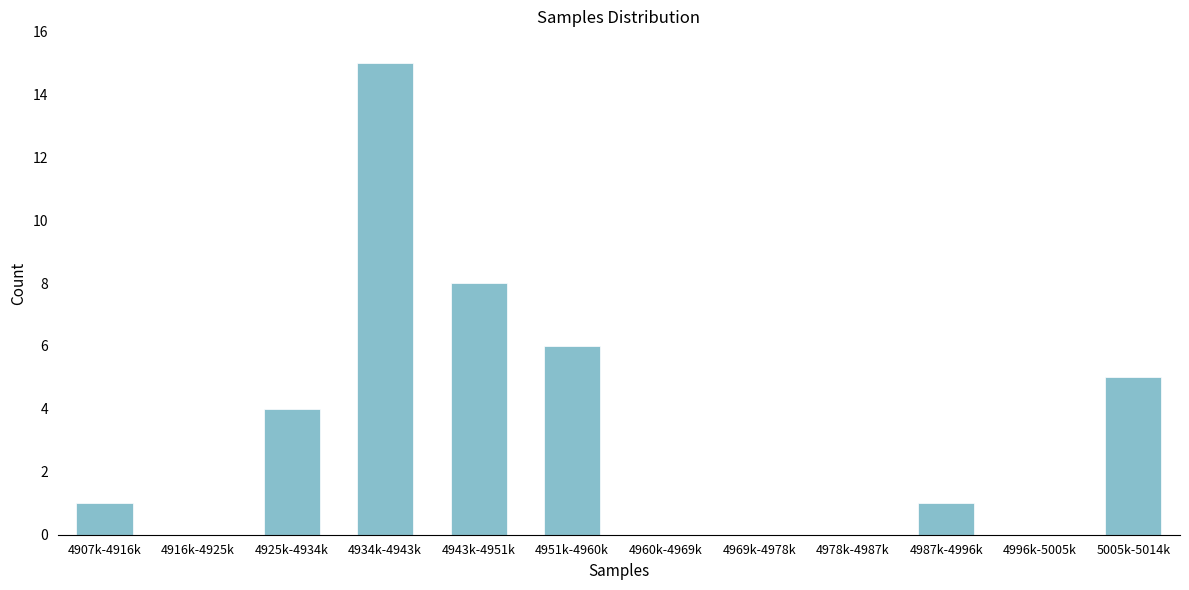

Reading left to right, list all the values displayed in this chart.

4907k-4916k=1	4916k-4925k=0	4925k-4934k=4	4934k-4943k=15	4943k-4951k=8	4951k-4960k=6	4960k-4969k=0	4969k-4978k=0	4978k-4987k=0	4987k-4996k=1	4996k-5005k=0	5005k-5014k=5